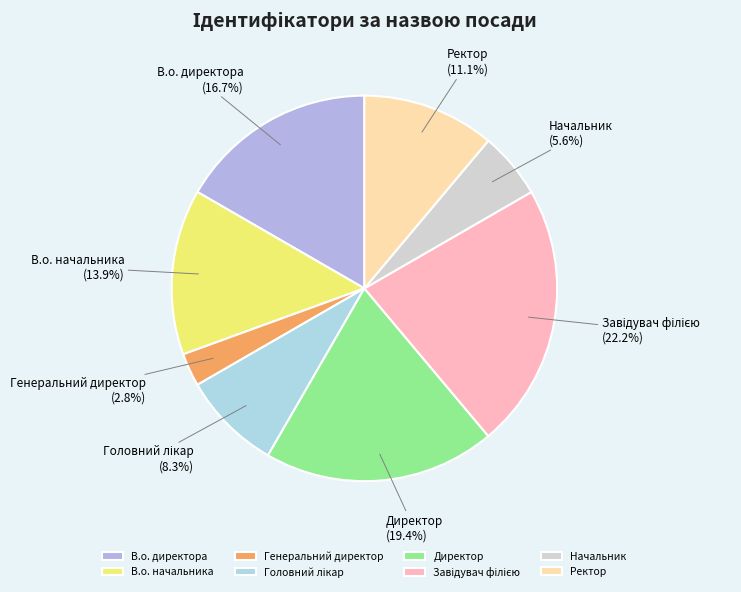

Is В.о. директора the majority of the pie?

No